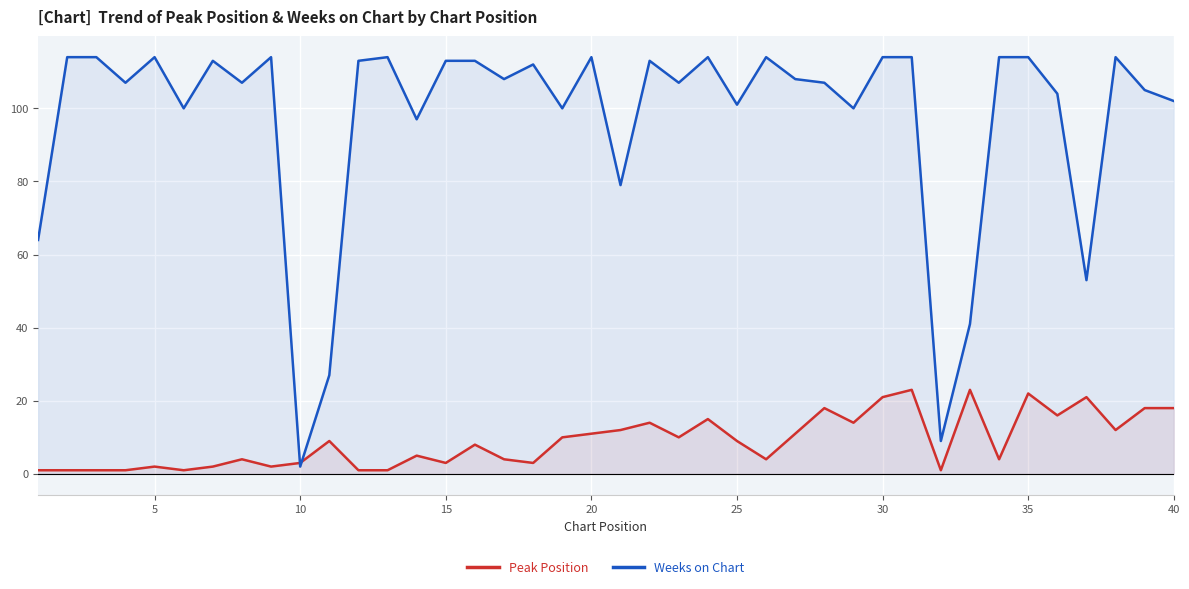

Which series changed the most between 20 and 30?

Peak Position